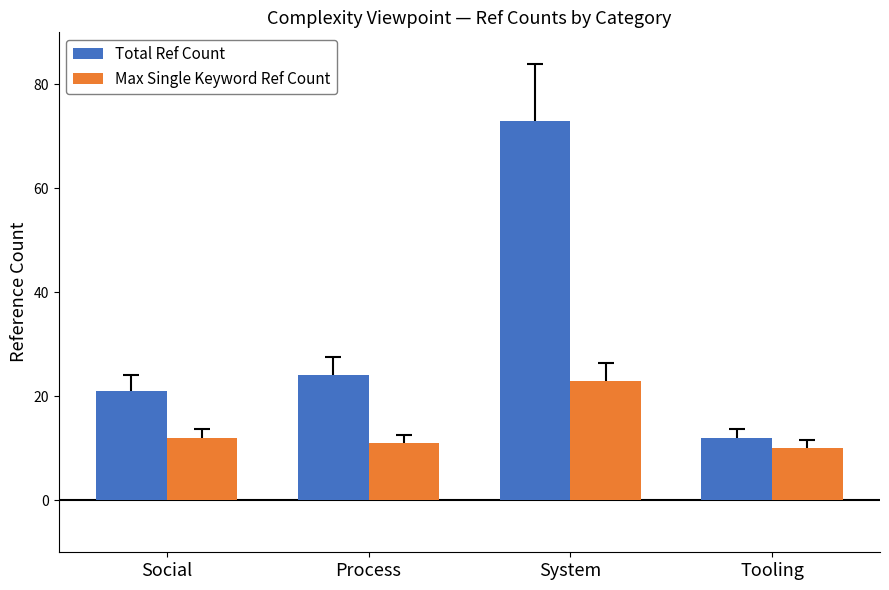

Where is Max Single Keyword Ref Count nearest to the value 16?

Social